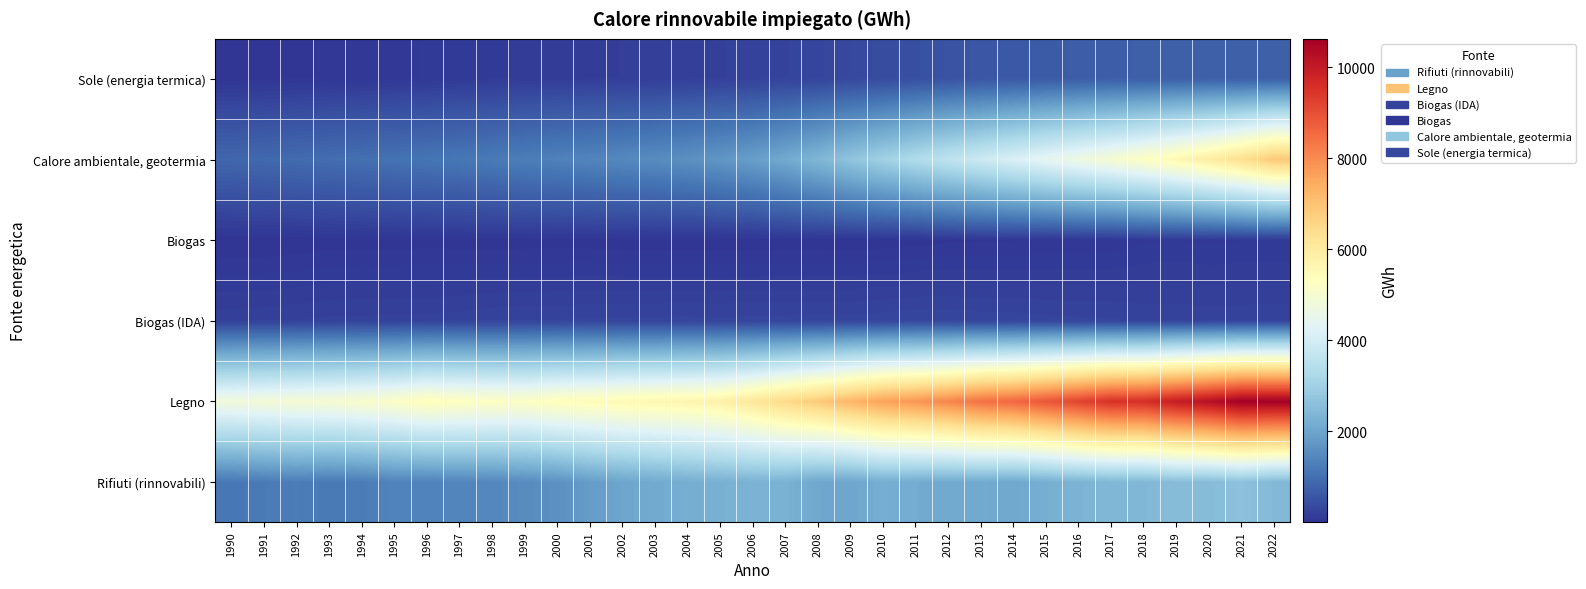

What is the difference between the highest and lowest values at 1990?

4803.6